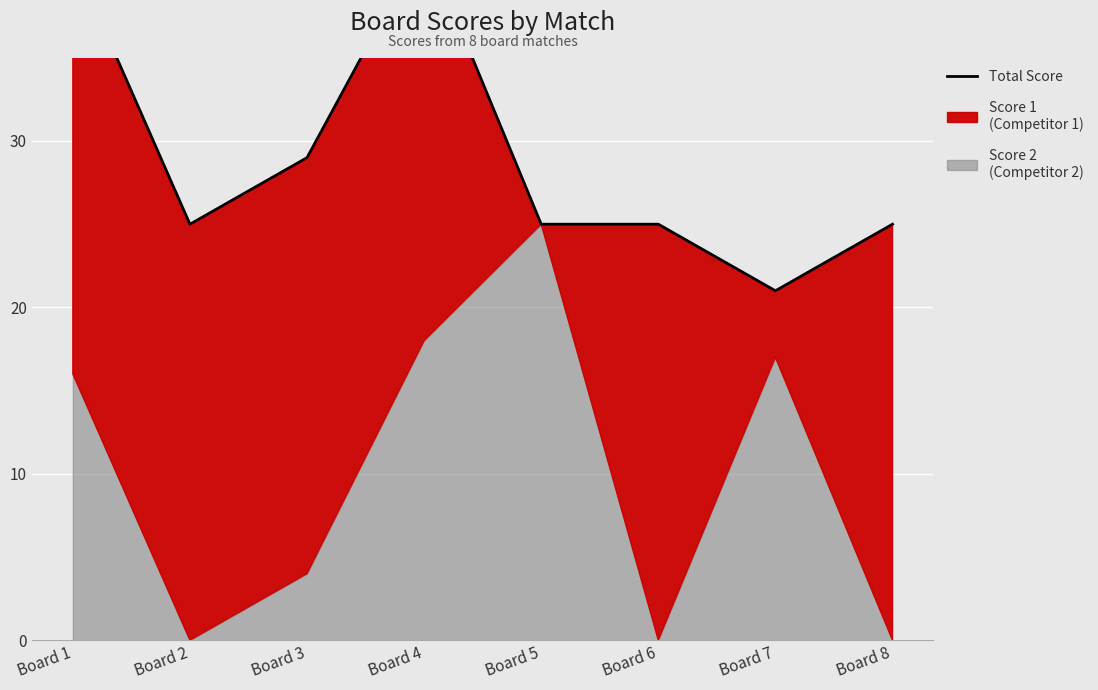

Where is the data nearest to the value 31?

Board 3